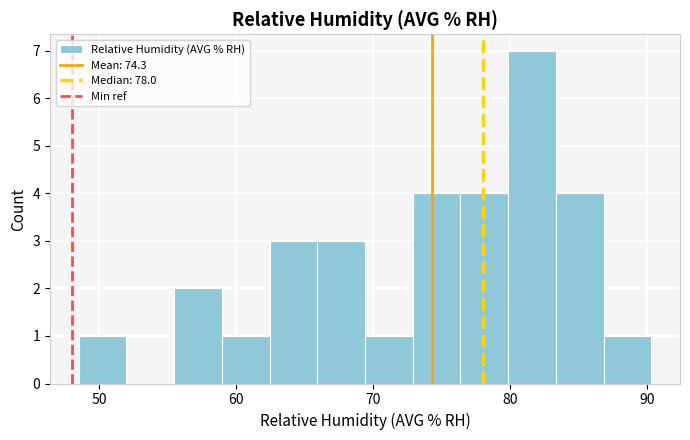

Read against the x-axis, roughly where is the centre of the tallest bar?

82